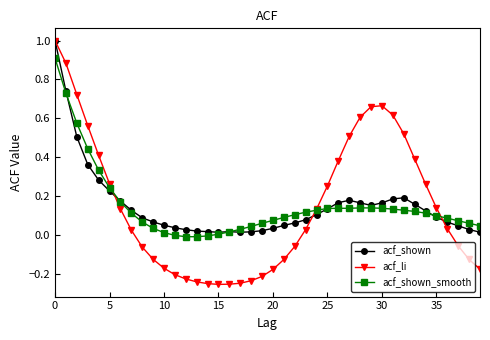

What is the highest value of the acf_shown series?

1.0